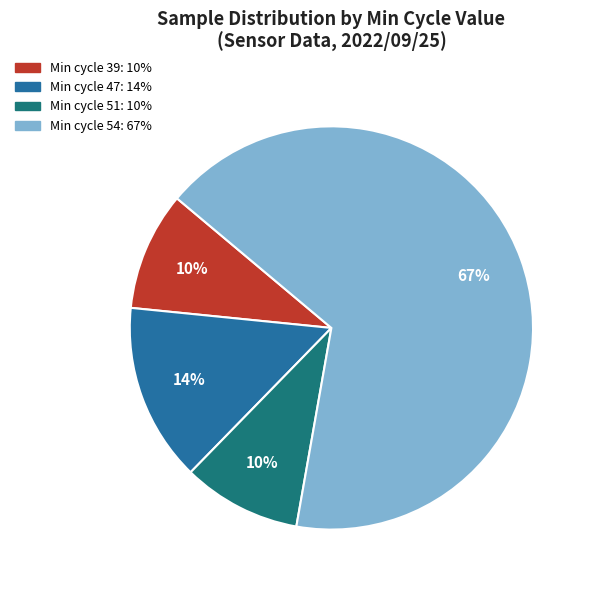

To the nearest percent, what is the average slice percentage?

25%